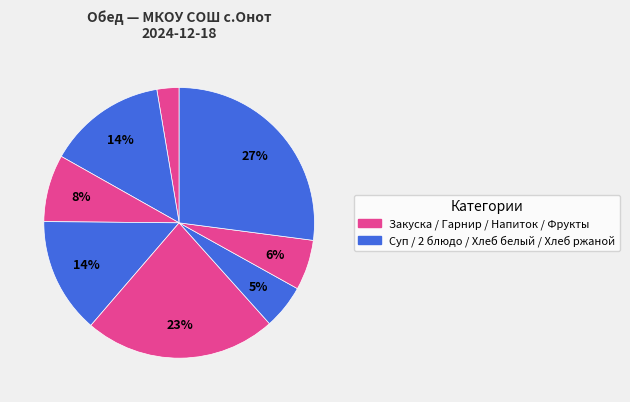

Count the number of slices in the pie.

8